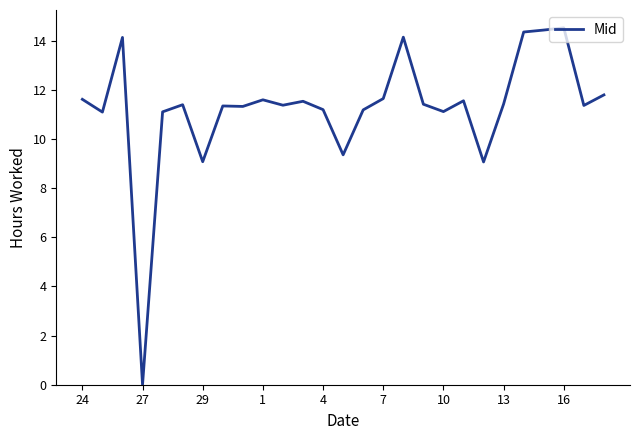

What is the greatest value displayed?

14.5